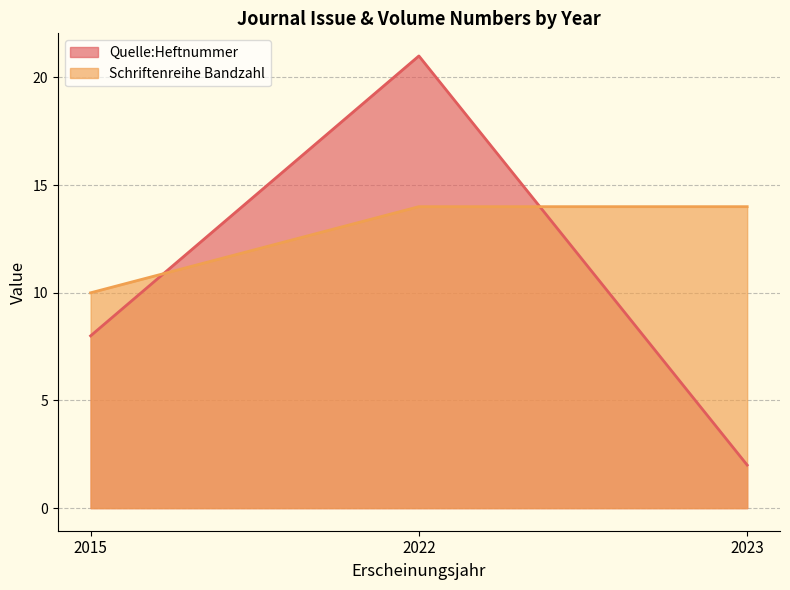

Which series has the widest spread of values?

Quelle:Heftnummer